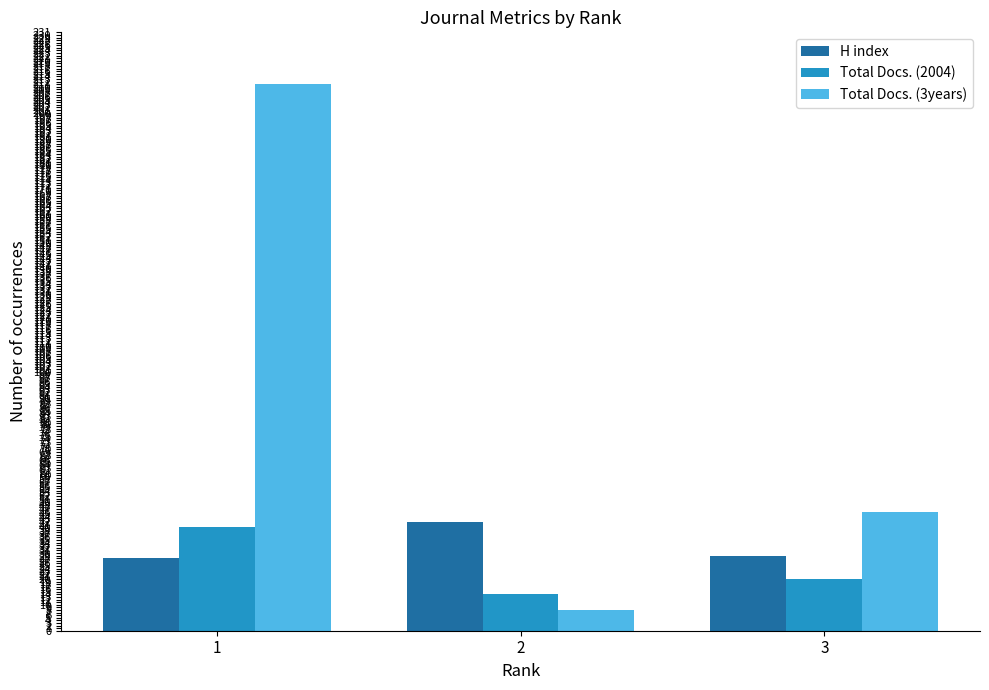

At which category is the sum across all series the highest?

1